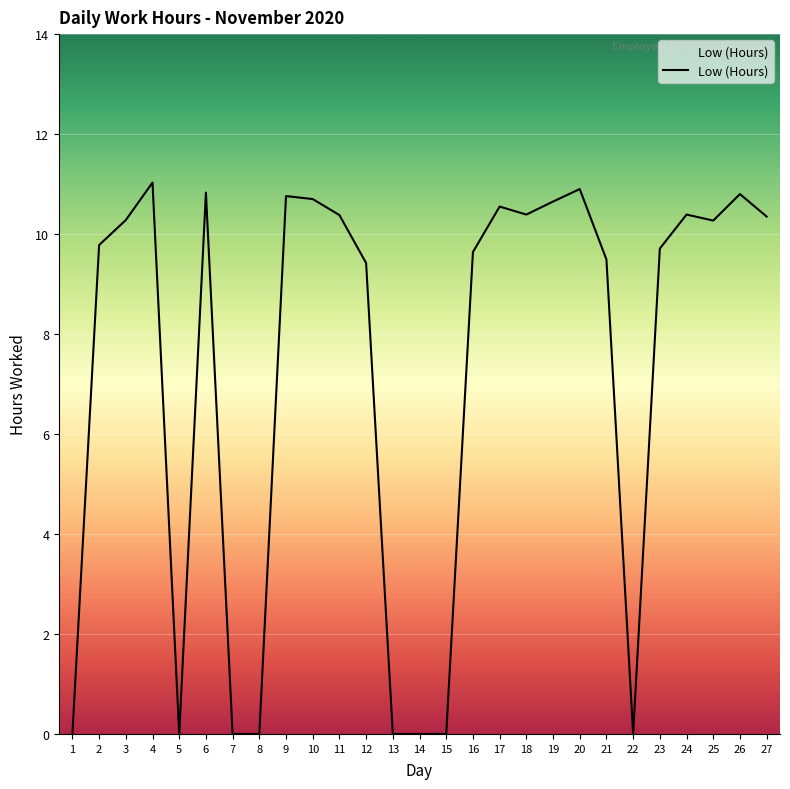

True or false: the data has more than 0 interior local peaks.

True